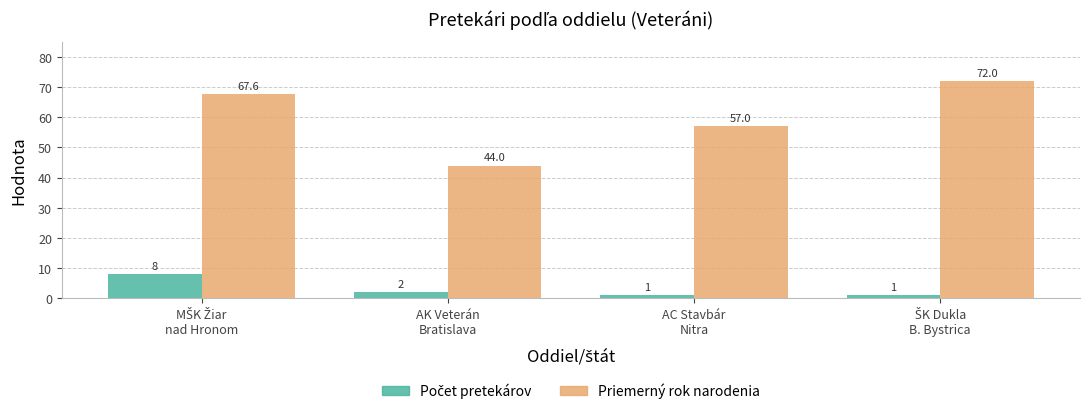

What is the smallest value displayed?

1.0